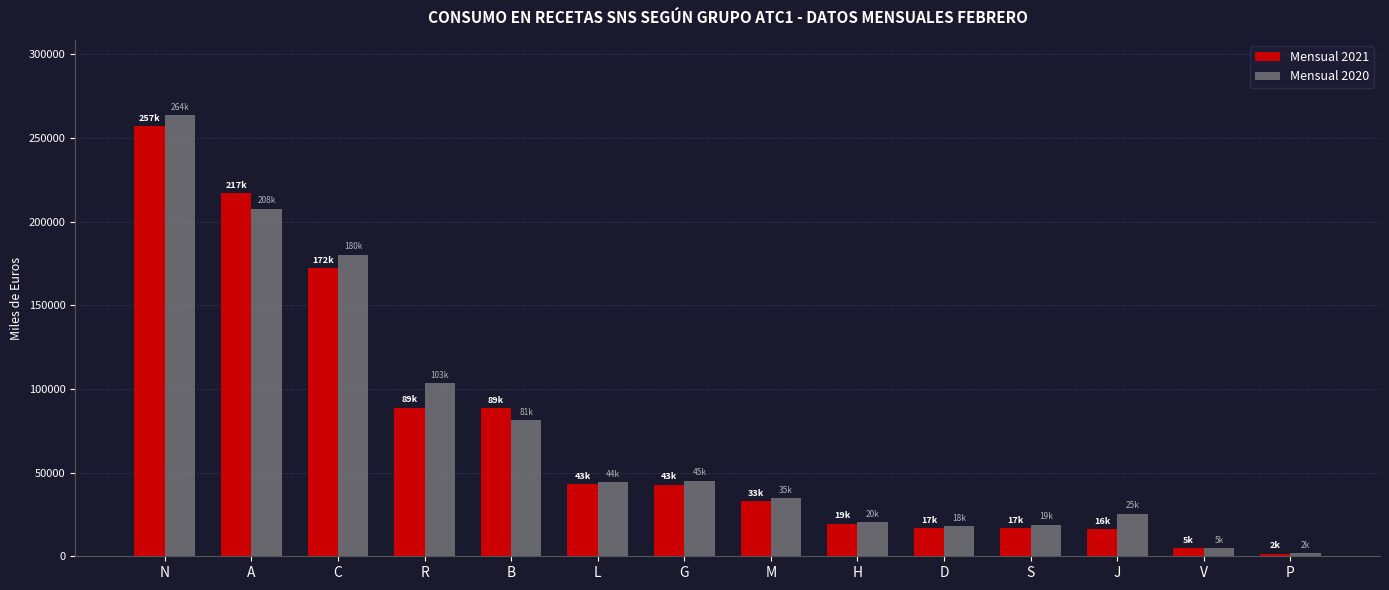

How many groups of bars are there?

14